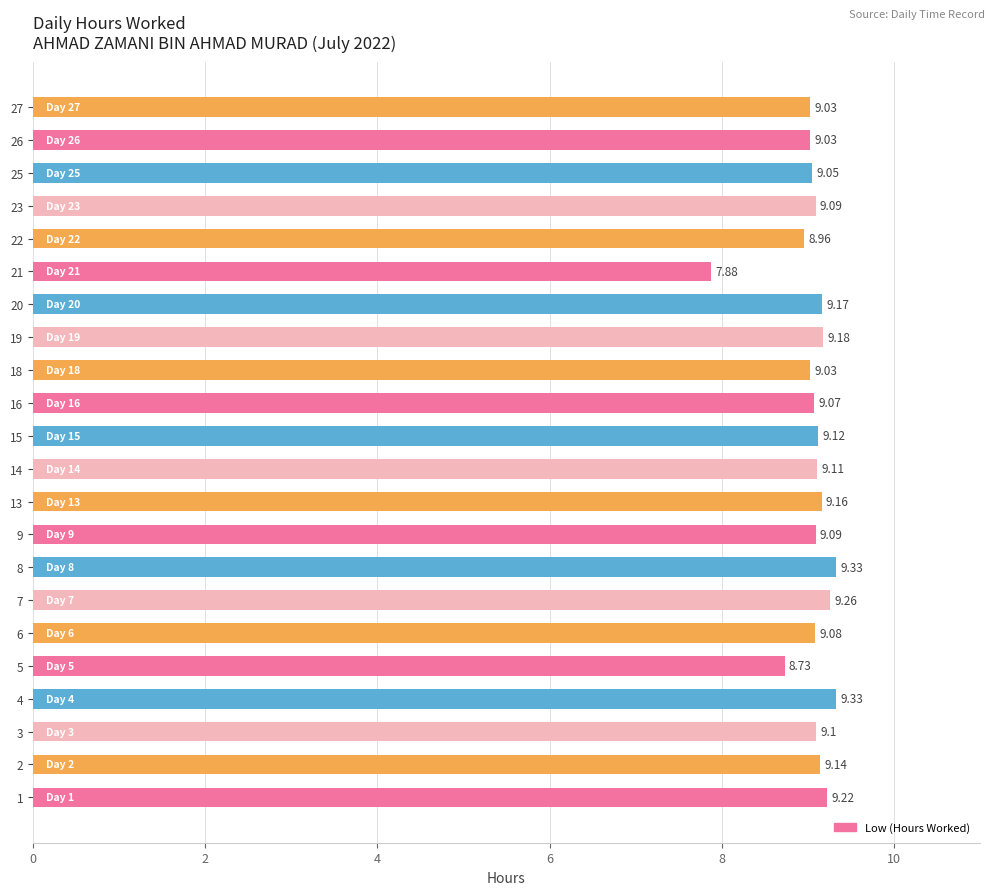

Which has a higher value, 27 or 16?

16